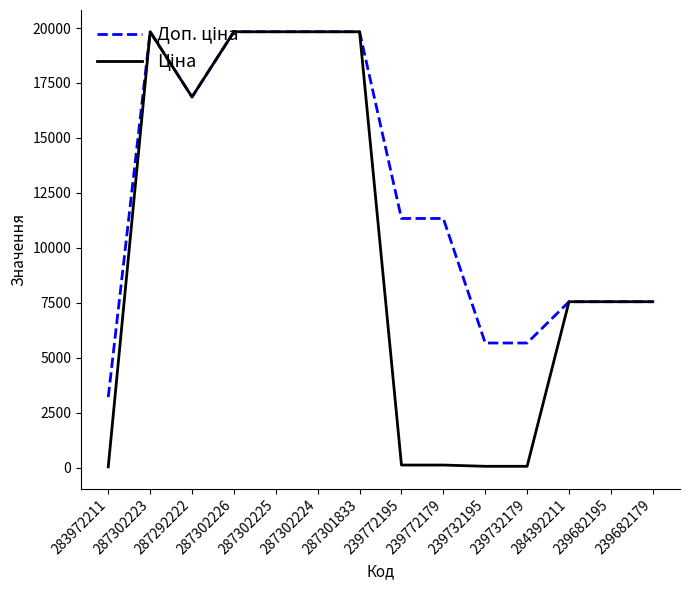

What is the maximum value shown in the chart?

19831.1